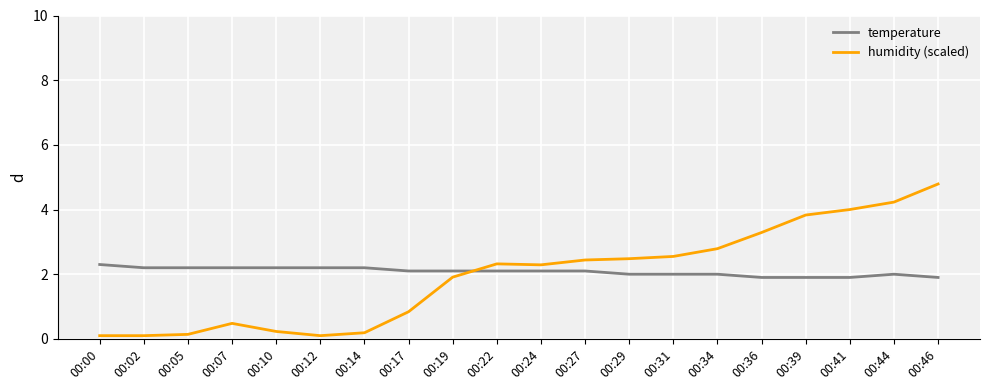

Rank the series at 00:14 from lowest to highest value.

humidity (scaled), temperature